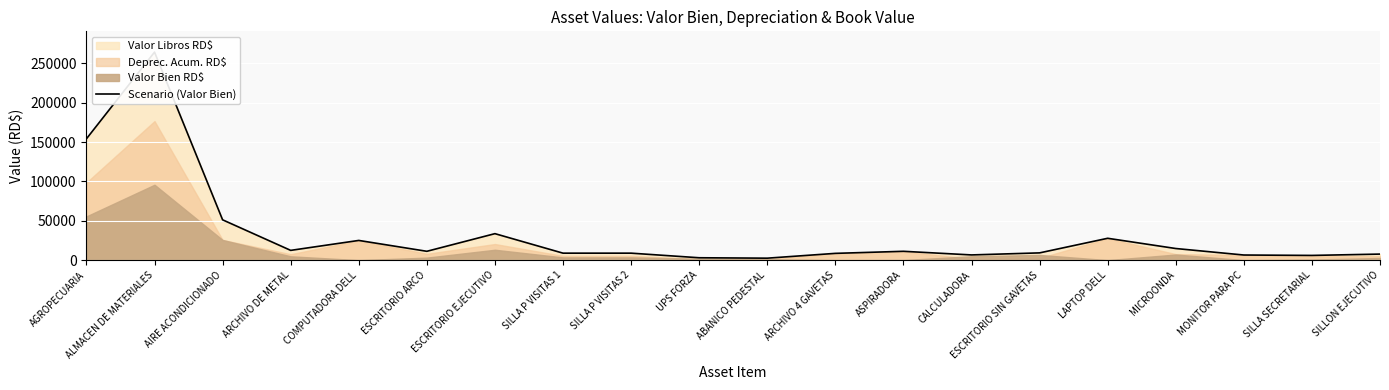

What is the average value?

33664.9